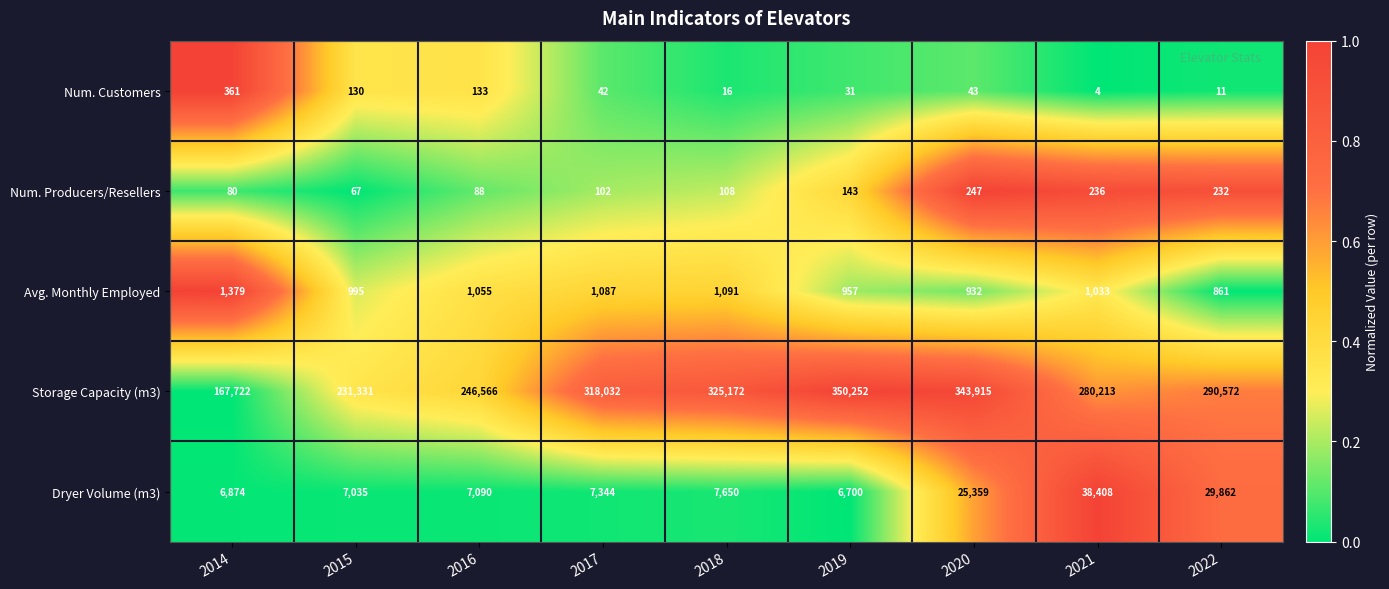

Which label corresponds to the largest value in the chart?

2019